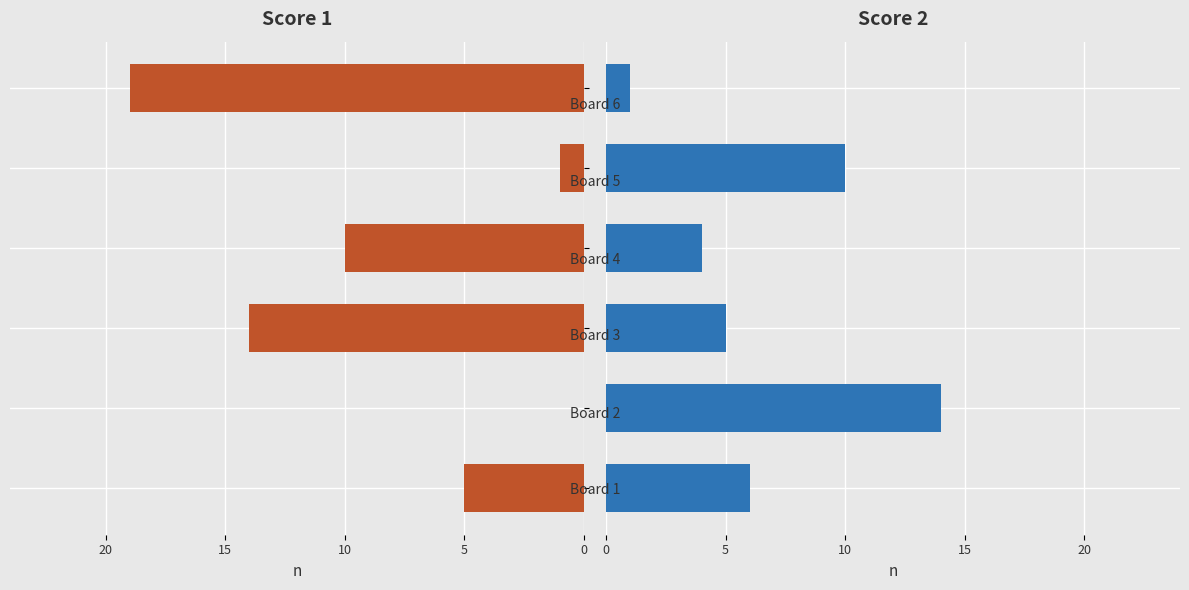

Rank the series by their maximum value, from lowest to highest.

Score 1, Score 2